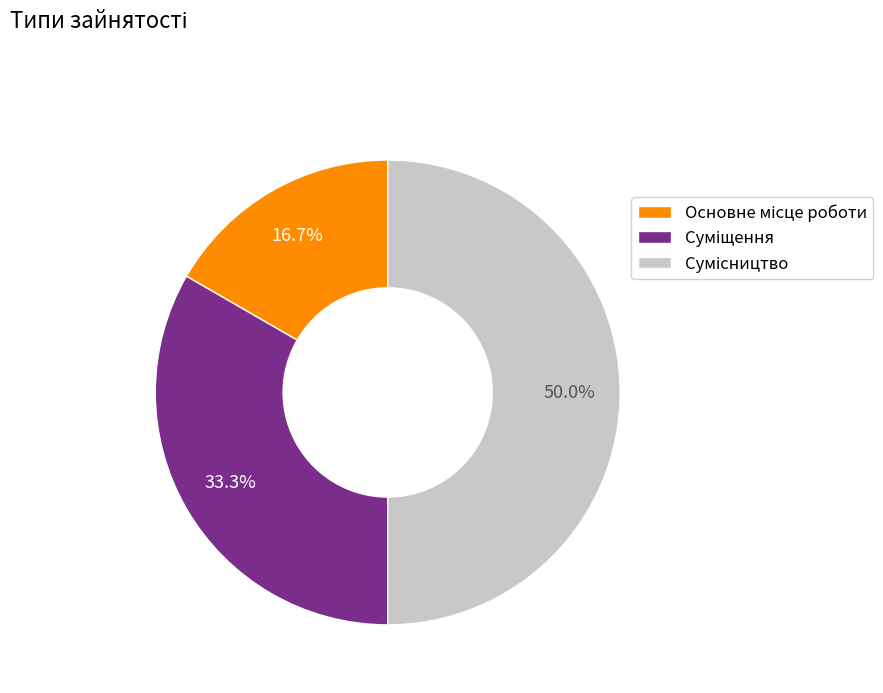

How many slices are in this pie chart?

3